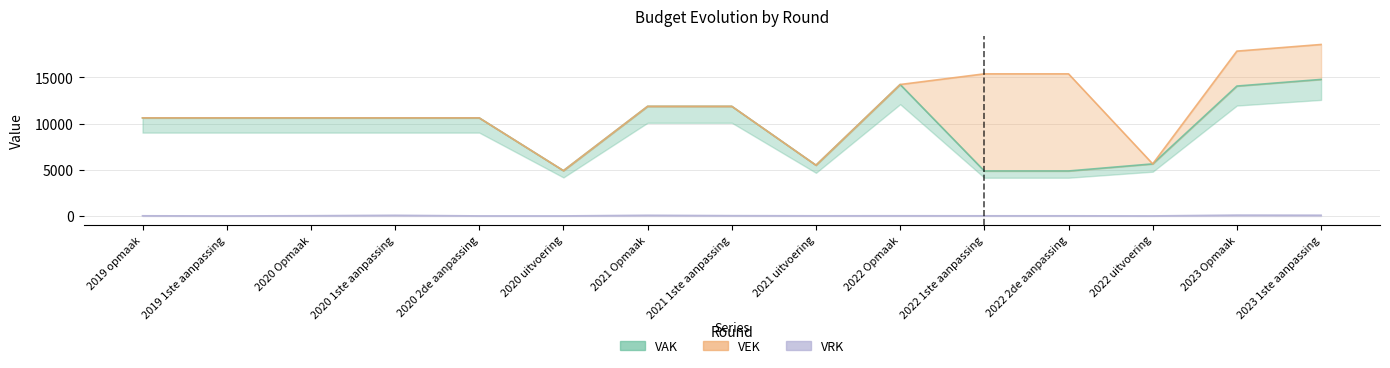

At how many categories does at least one series exceed 18358?

1